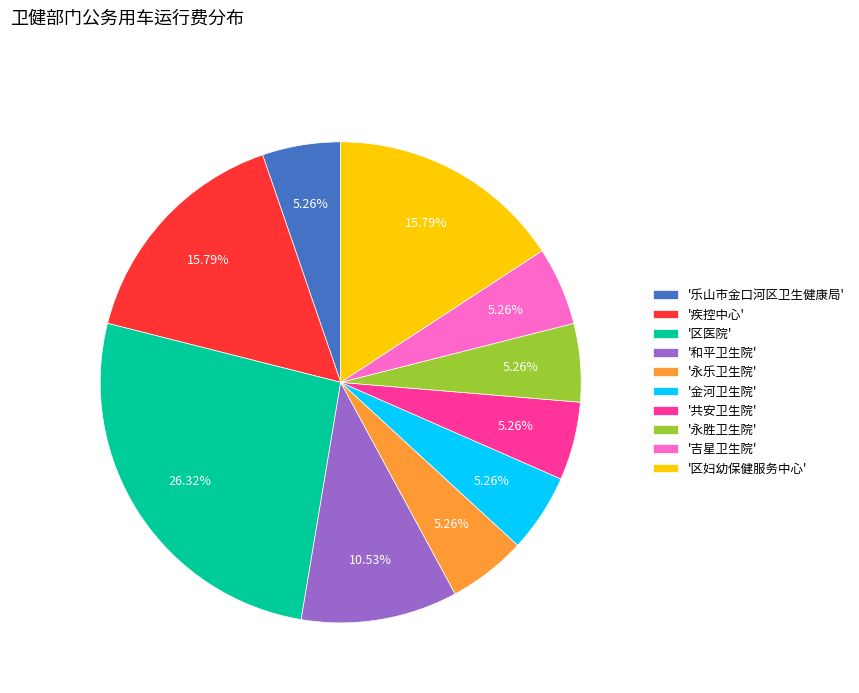

Is '和平卫生院' the majority of the pie?

No